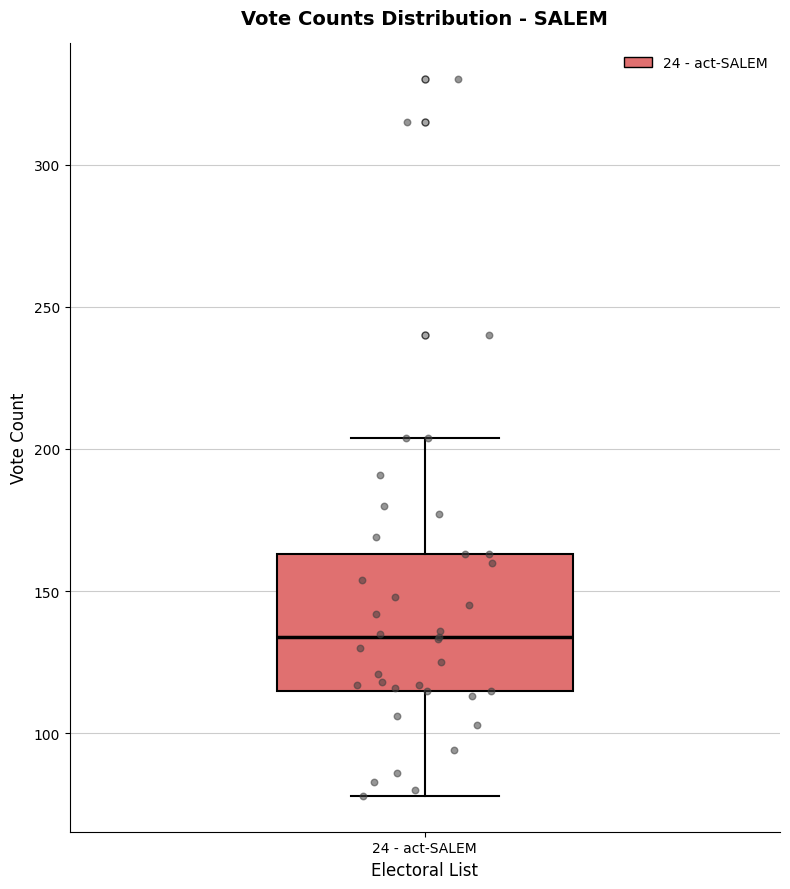

Read this box plot against the y-axis: the position of the median line, the range covered by the box, and the ends of both whiskers. The values are not printed on the chart, so give them approximately, as read against the axis.

median 135, box 115 to 165, whiskers 80 to 205